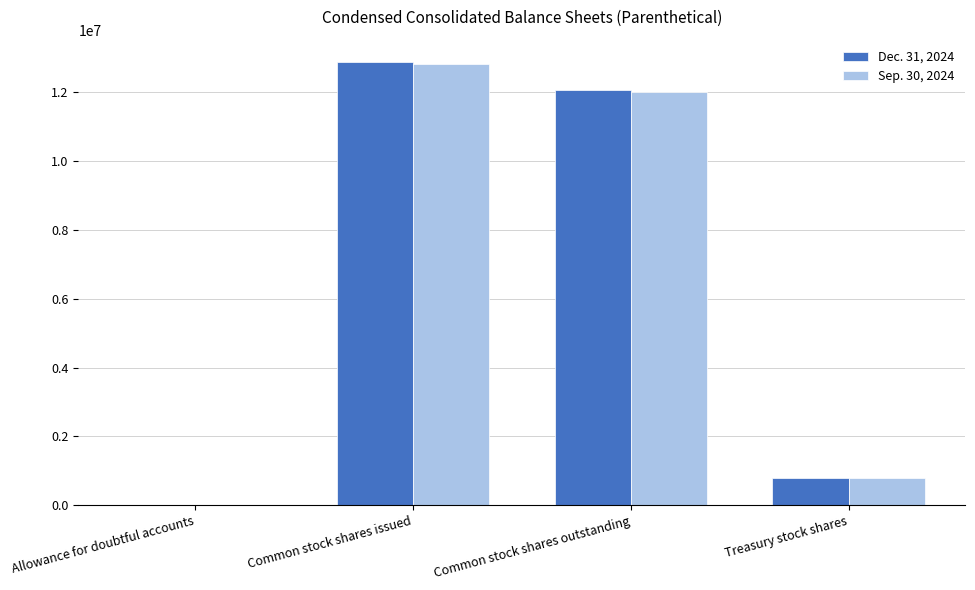

Reading left to right, list all the values displayed in this chart.

Dec. 31, 2024: Allowance for doubtful accounts=446	Common stock shares issued=12870741	Common stock shares outstanding=12064723	Treasury stock shares=806018
Sep. 30, 2024: Allowance for doubtful accounts=414	Common stock shares issued=12795256	Common stock shares outstanding=11989238	Treasury stock shares=806018